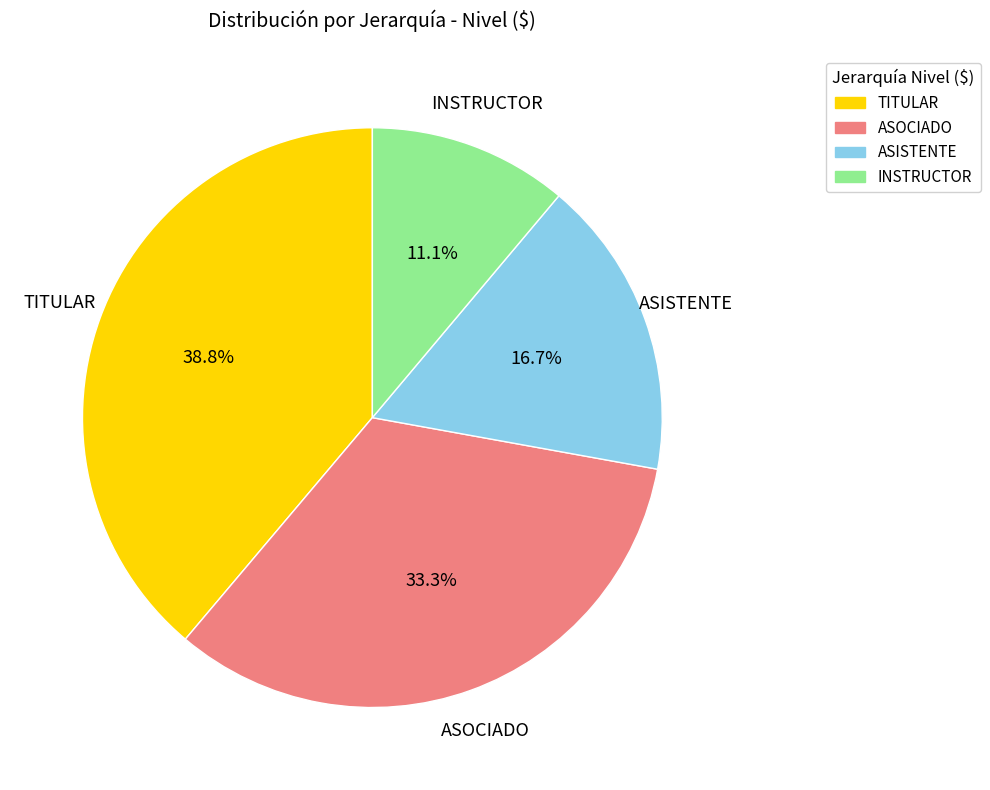

Is the sum of ASISTENTE and TITULAR greater than half?

Yes